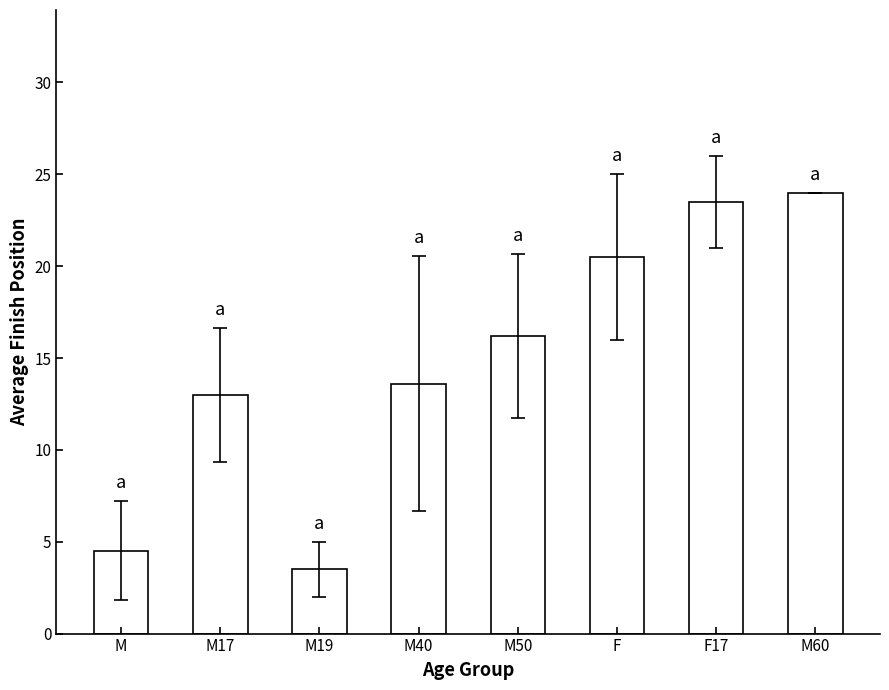

The chart shows a value of 16.2 at M50. True or false?

True